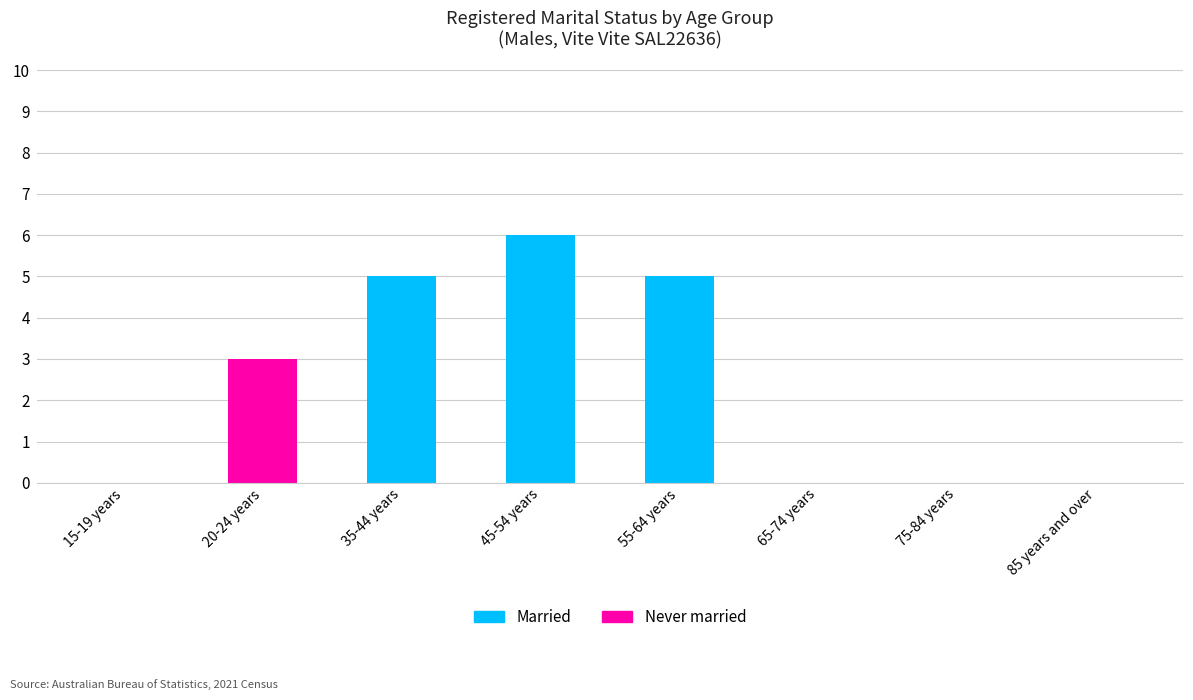

Are the bars grouped side by side (vs. stacked)?

No